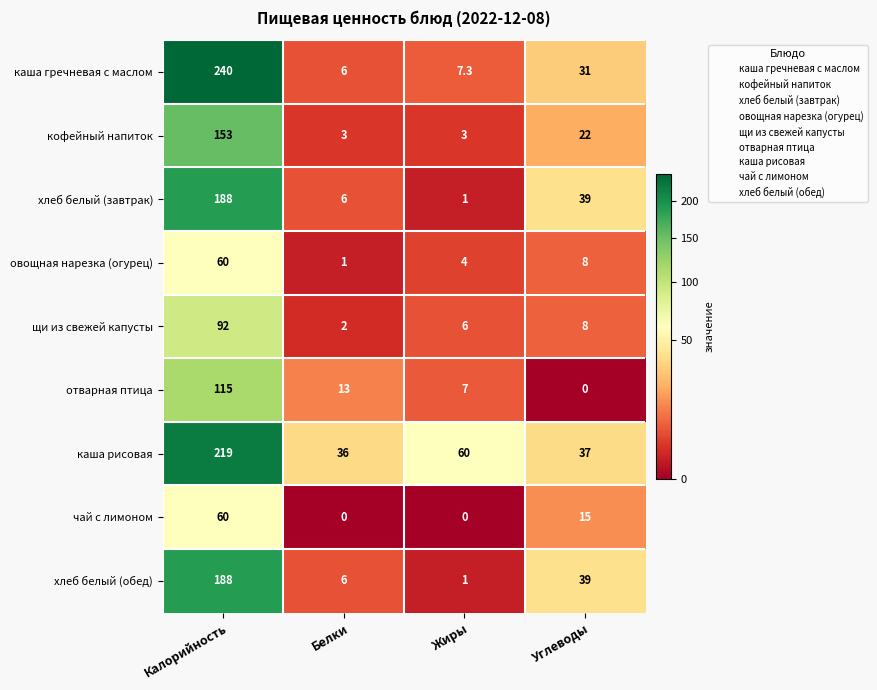

What is the average value of the хлеб белый (обед) series?

58.5